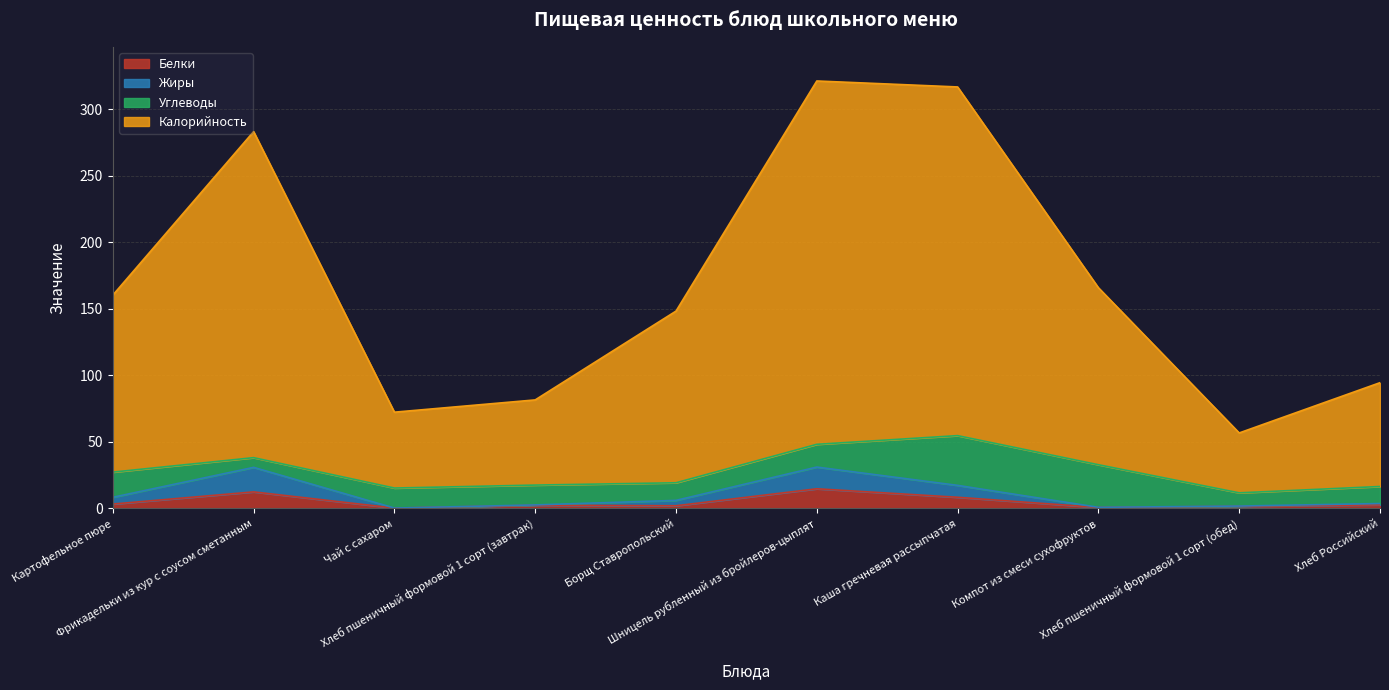

True or false: Калорийность has a value of 160.2 at Картофельное пюре.

True